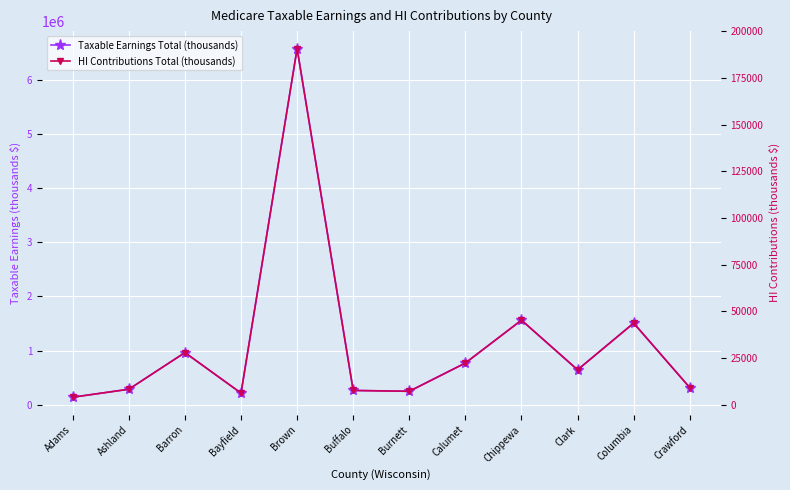

What is the label of the 4th point from the right?

Chippewa